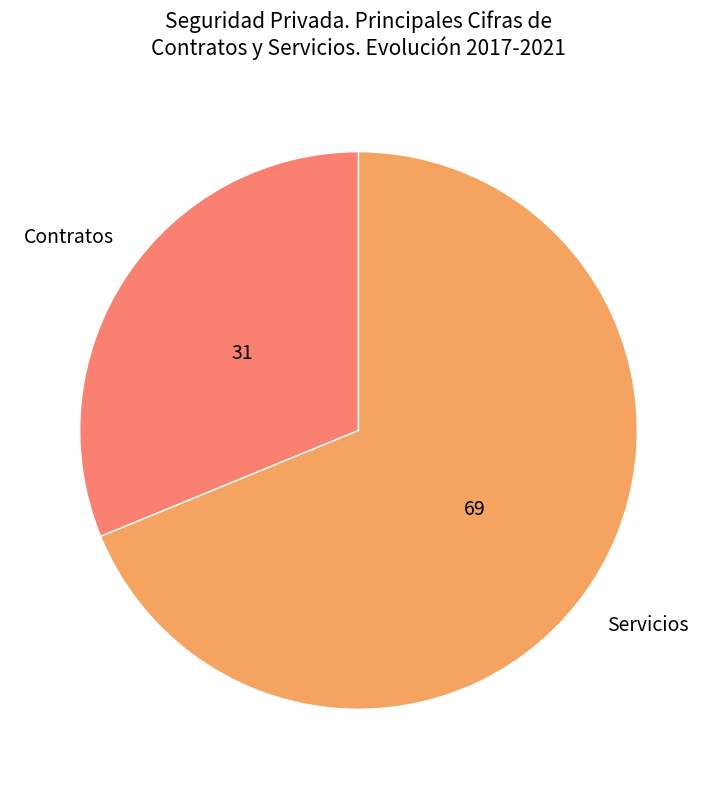

What is the ratio of the value at Servicios to the value at Contratos?

2.2